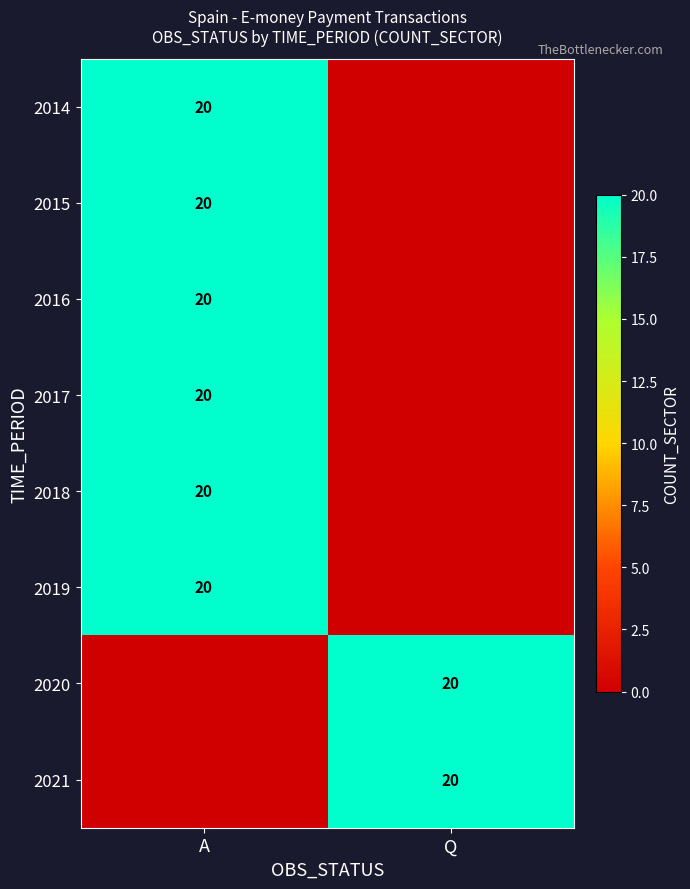

What is the spread (max minus min) of values at Q?

20